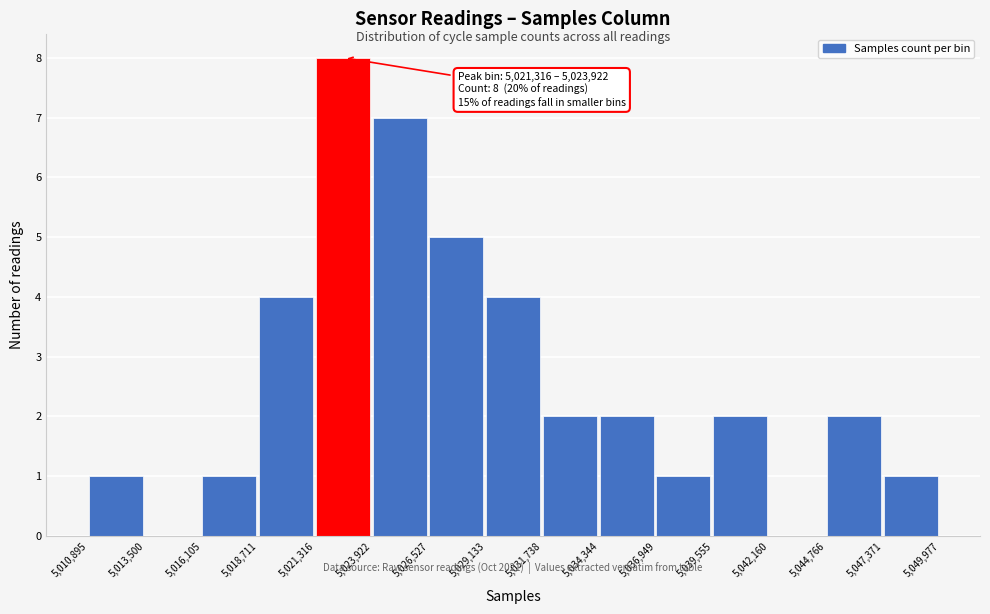

Which range on the x-axis has the tallest bar?

5,021,316 to 5,023,922